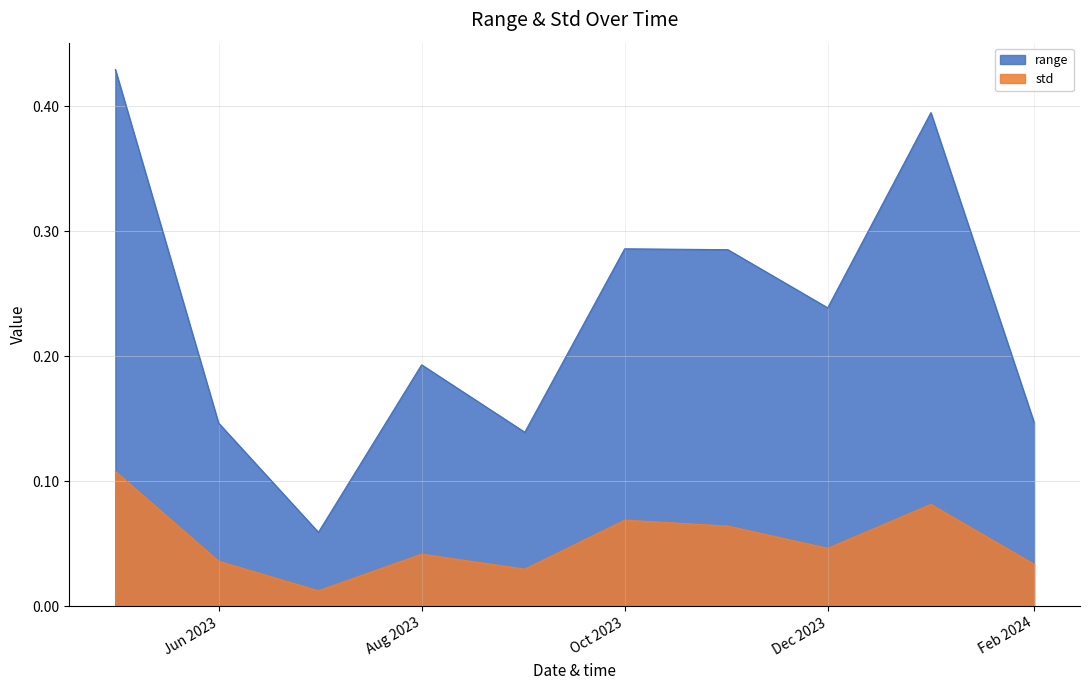

At which category does std reach its first local valley?

2023-07-01